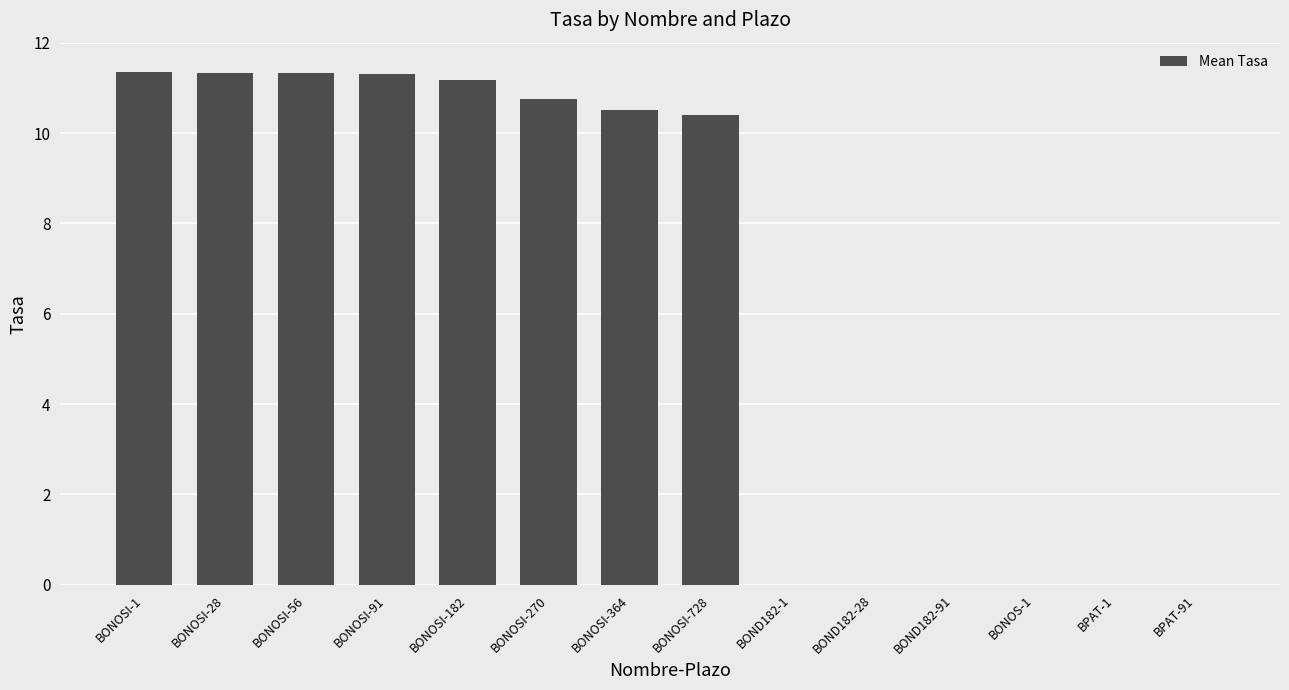

How many values exceed 10?

8